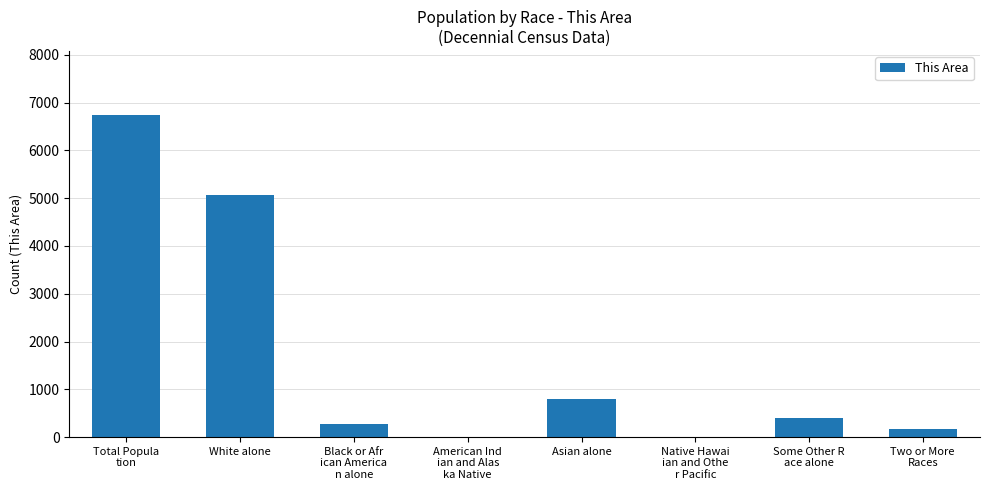

The chart shows a value of 799 at Asian alone. True or false?

True